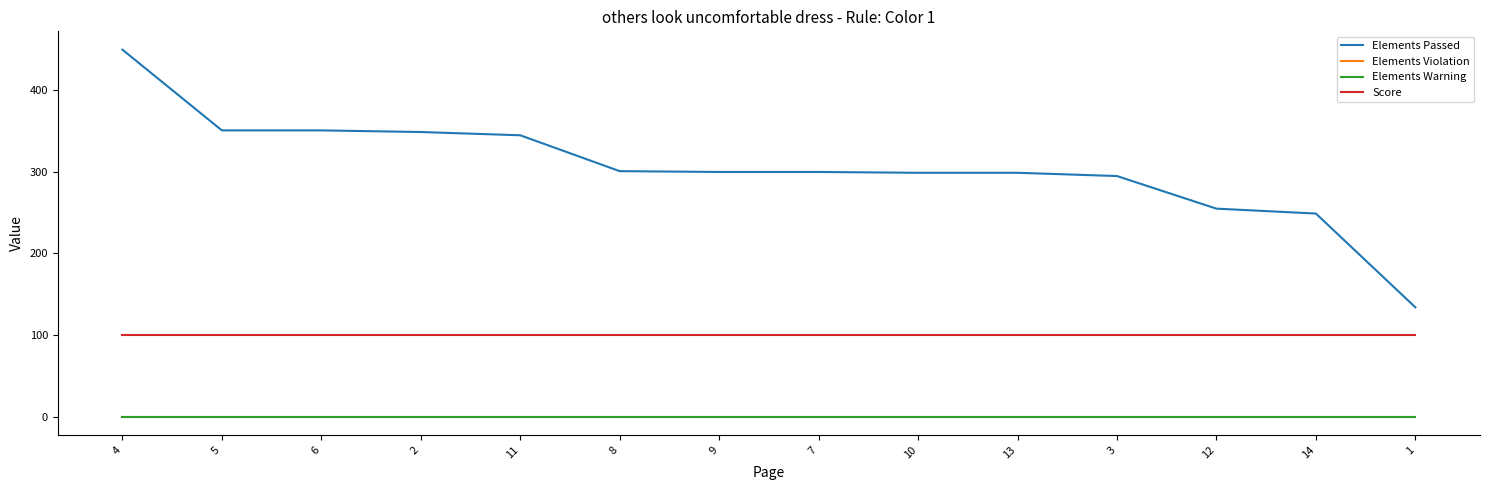

What is the difference between the maximum and minimum values in the Elements Passed series?

316